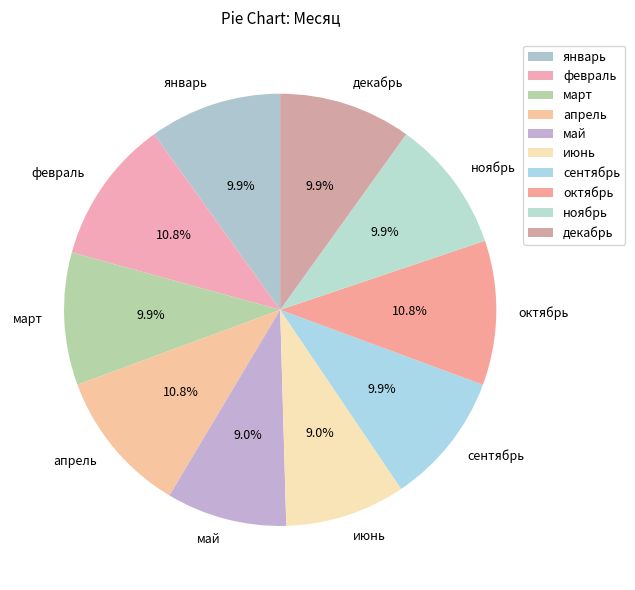

Is the sum of июнь and декабрь greater than half?

No